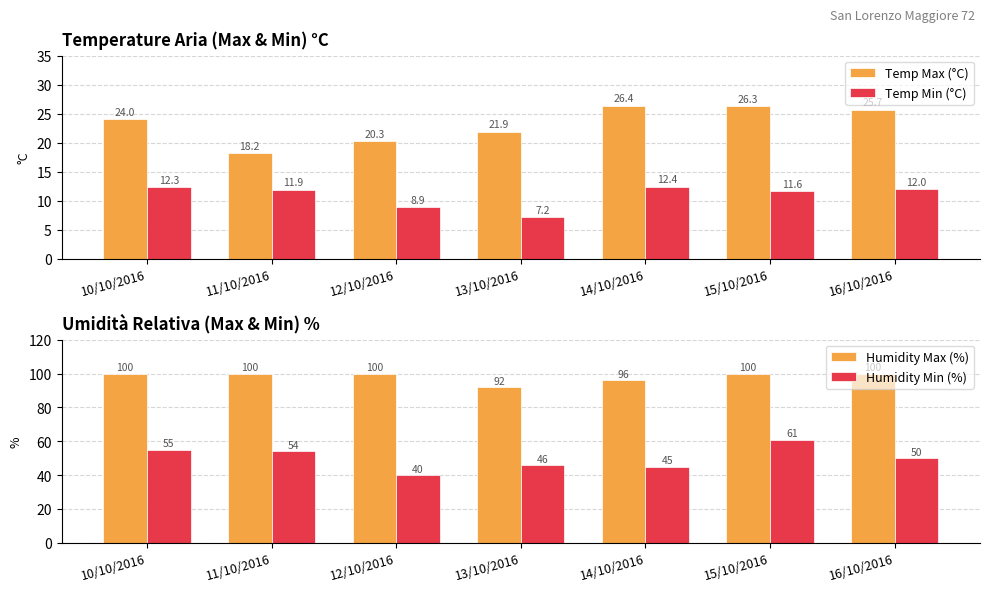

At which label is Humidity Min (%) closest to 50?

16/10/2016